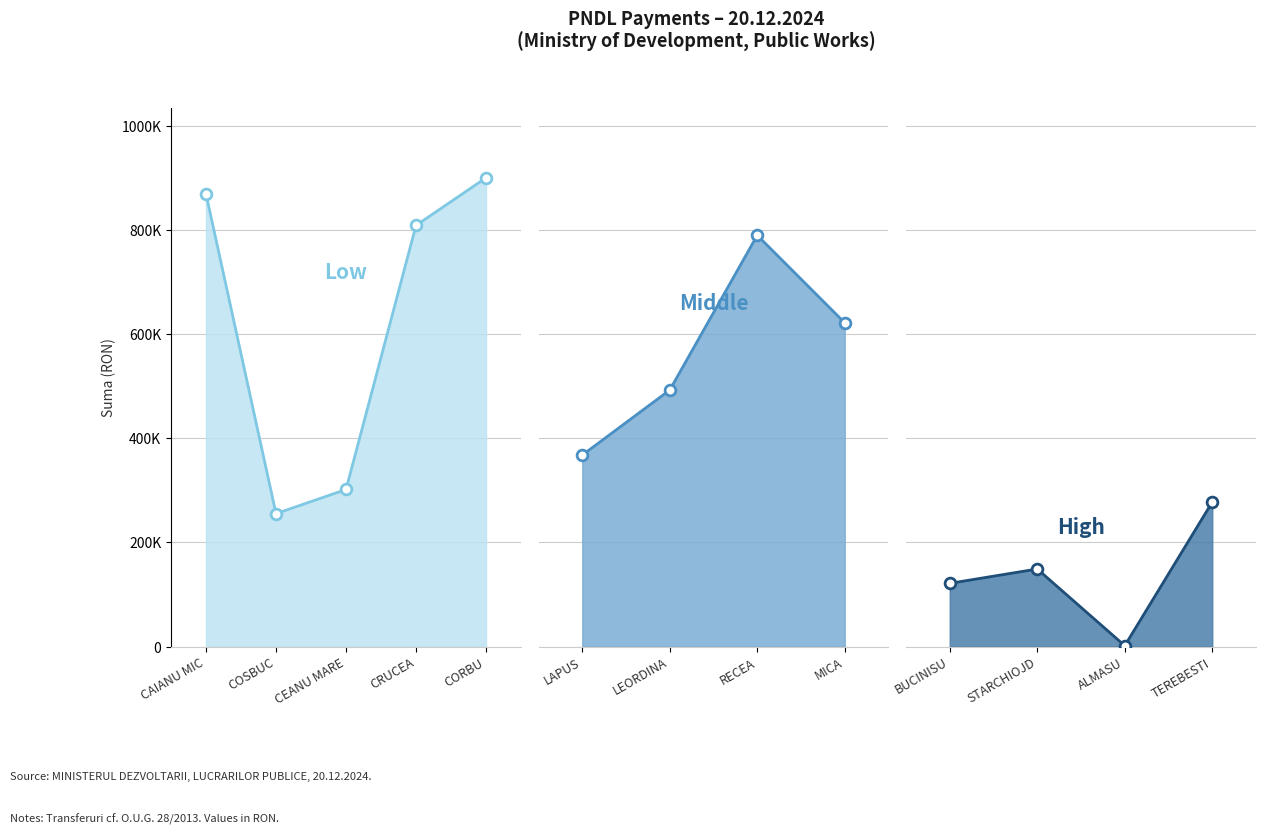

What is the change in value from CL MICA to CL STARCHIOJD?

-473118.4